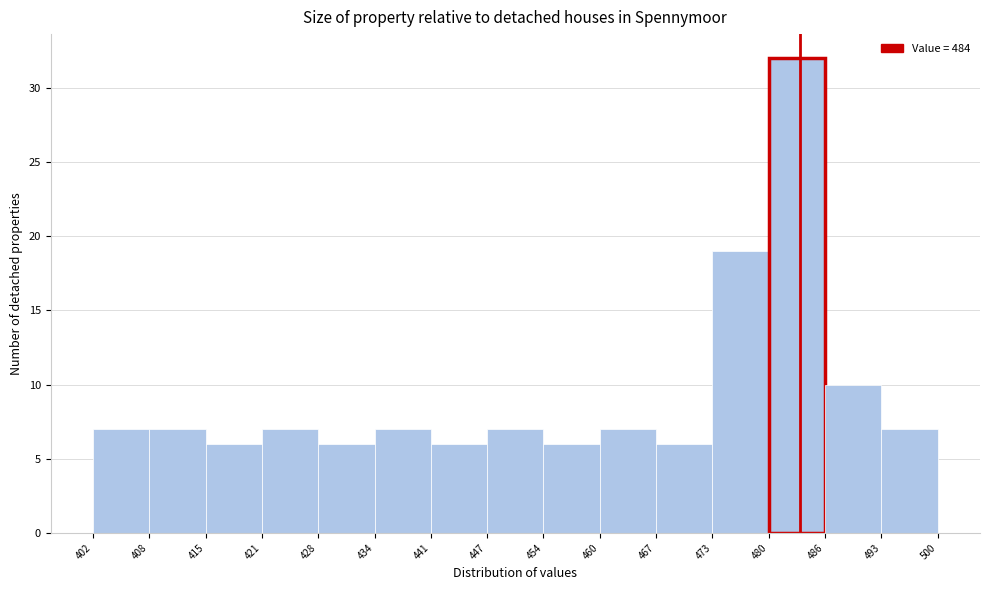

Reading left to right, transcribe this chart: for each bar, give the range it covers on the x-axis and its height. The values are not printed on the chart, so give them approximately, as read against the axis.

402 to 408: 7
408 to 415: 7
415 to 421: 6
421 to 428: 7
428 to 434: 6
434 to 441: 7
441 to 447: 6
447 to 454: 7
454 to 460: 6
460 to 467: 7
467 to 473: 6
473 to 480: 19
480 to 486: 32
486 to 493: 10
493 to 500: 7